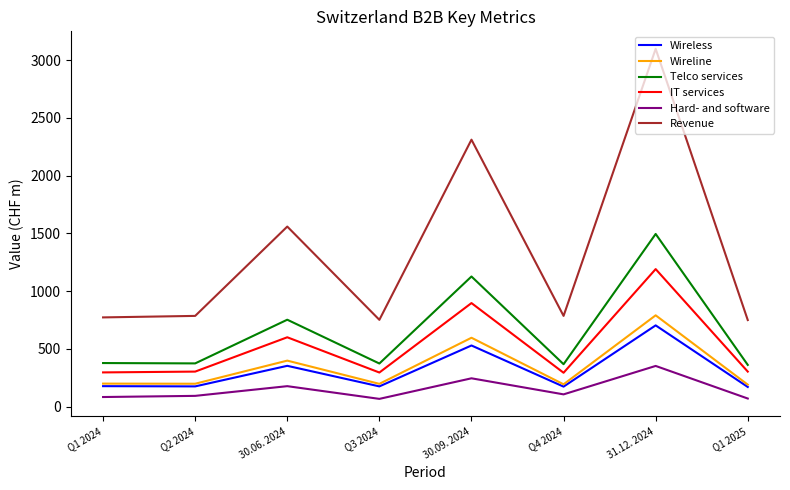

At how many categories does at least one series exceed 384?

8